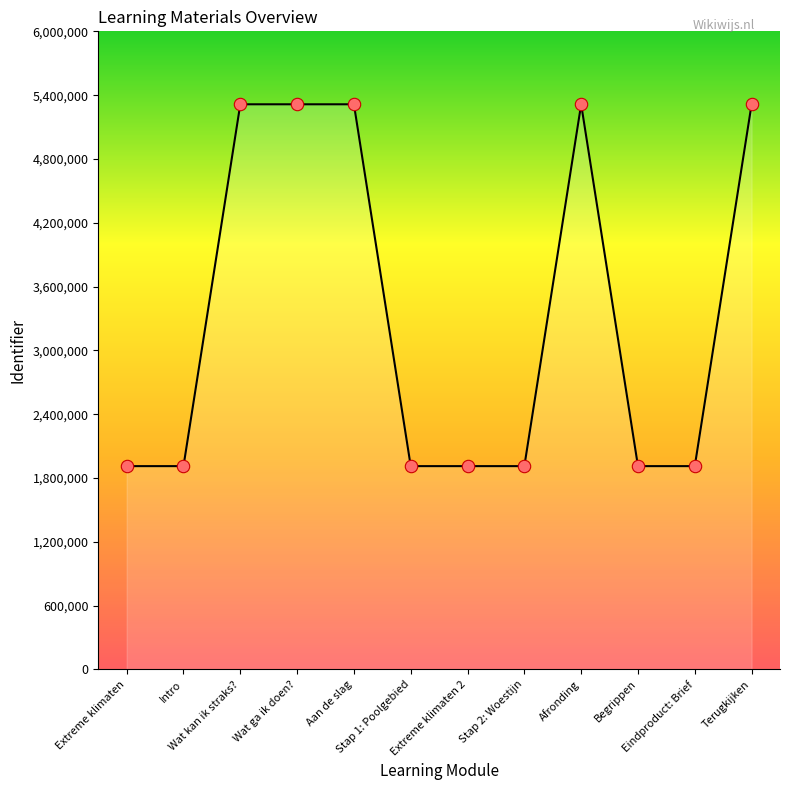

What is the change in value from Extreme klimaten to Extreme klimaten 2?

+8